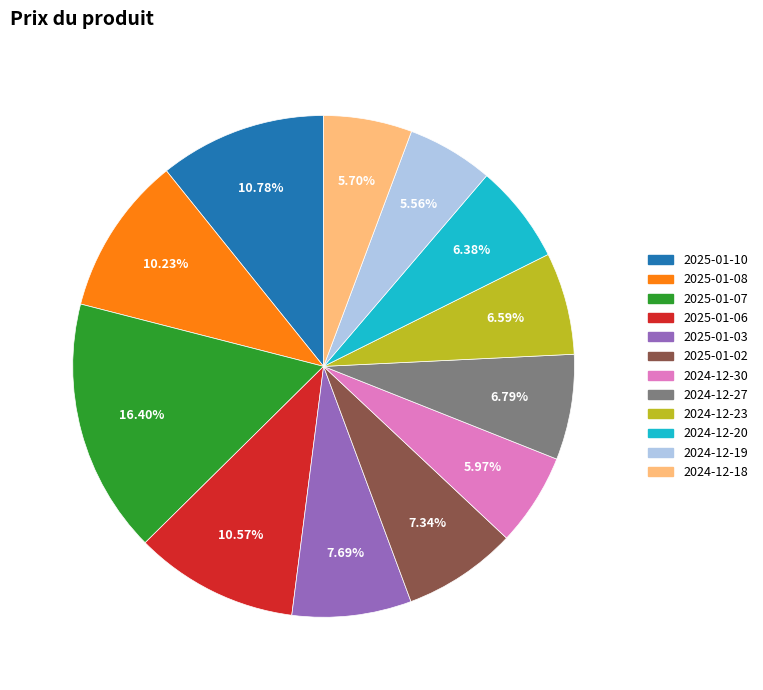

To the nearest percent, what portion does 2025-01-03 represent?

8%